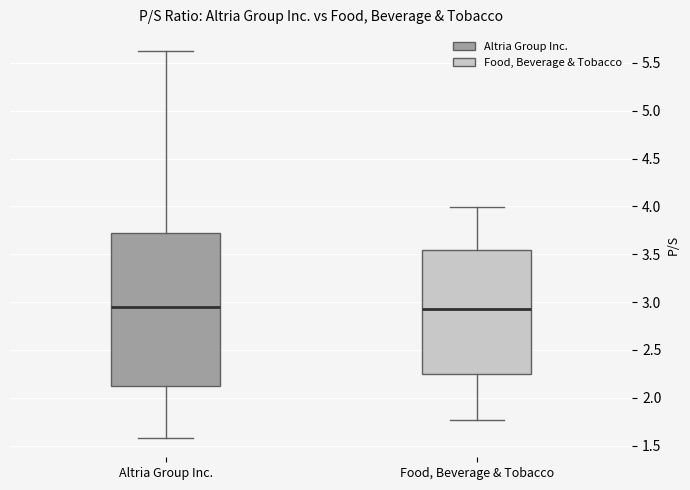

Comparing the boxes themselves (not the whiskers), which one is the tallest?

Altria Group Inc.